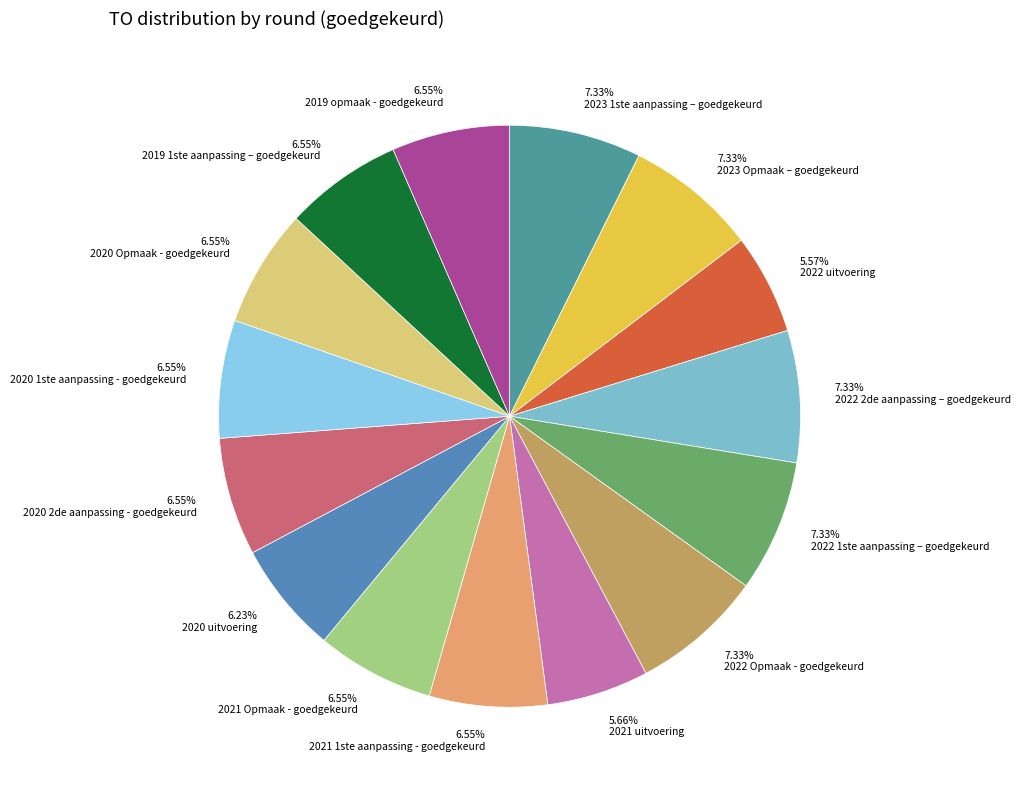

Count the number of slices in the pie.

15